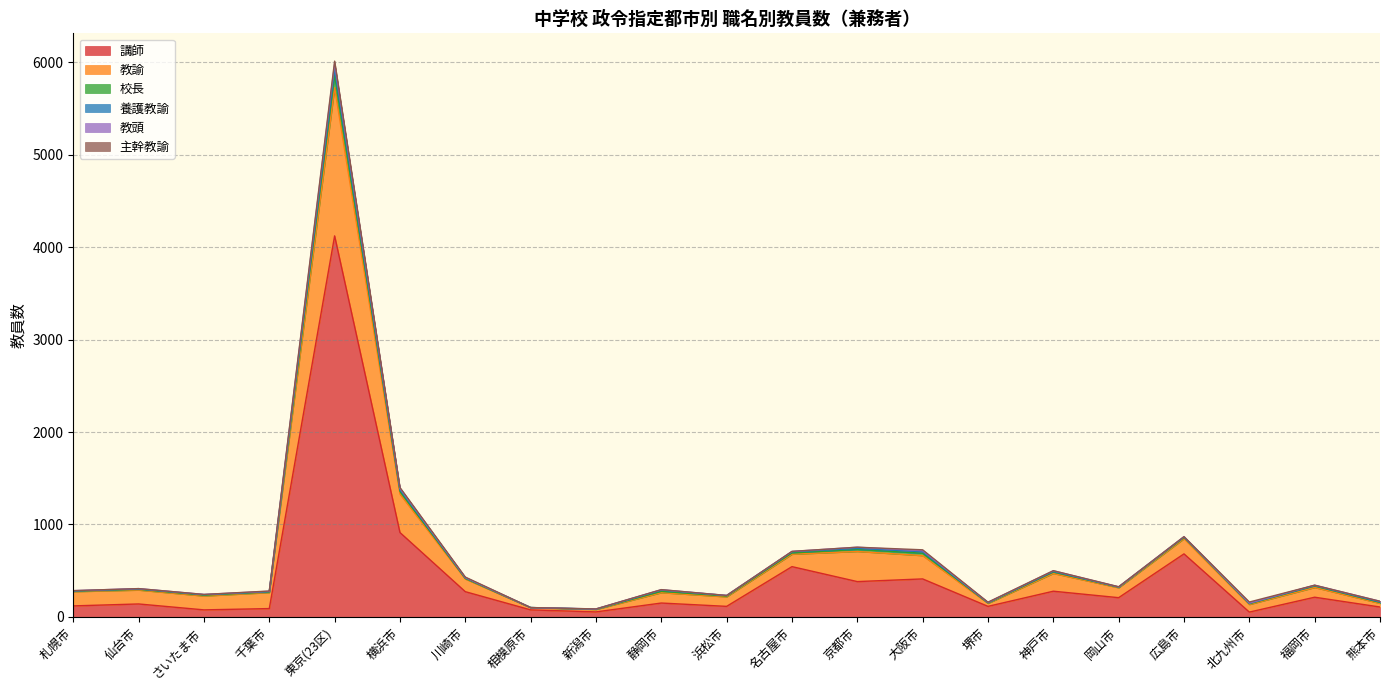

What position from the left is 浜松市?

11